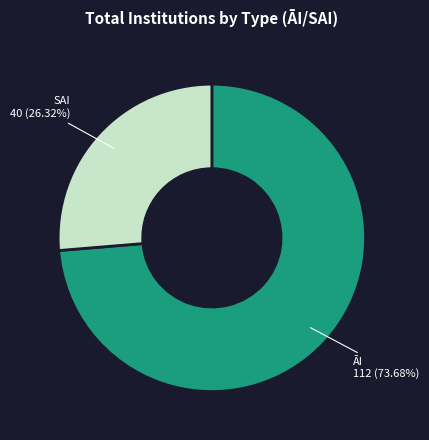

Does any single category account for the majority?

Yes